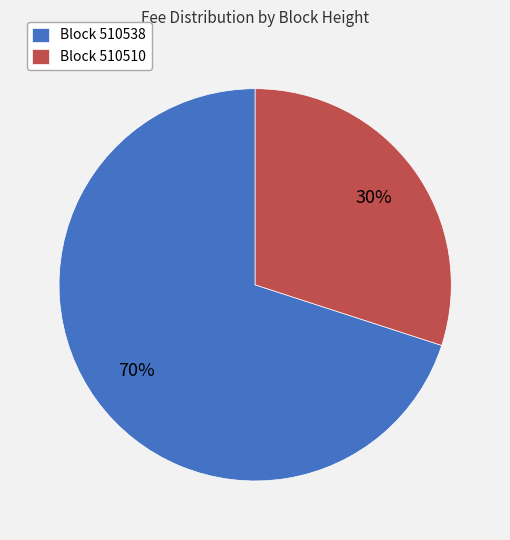

To the nearest percent, what percentage of the pie is Block 510510?

30%